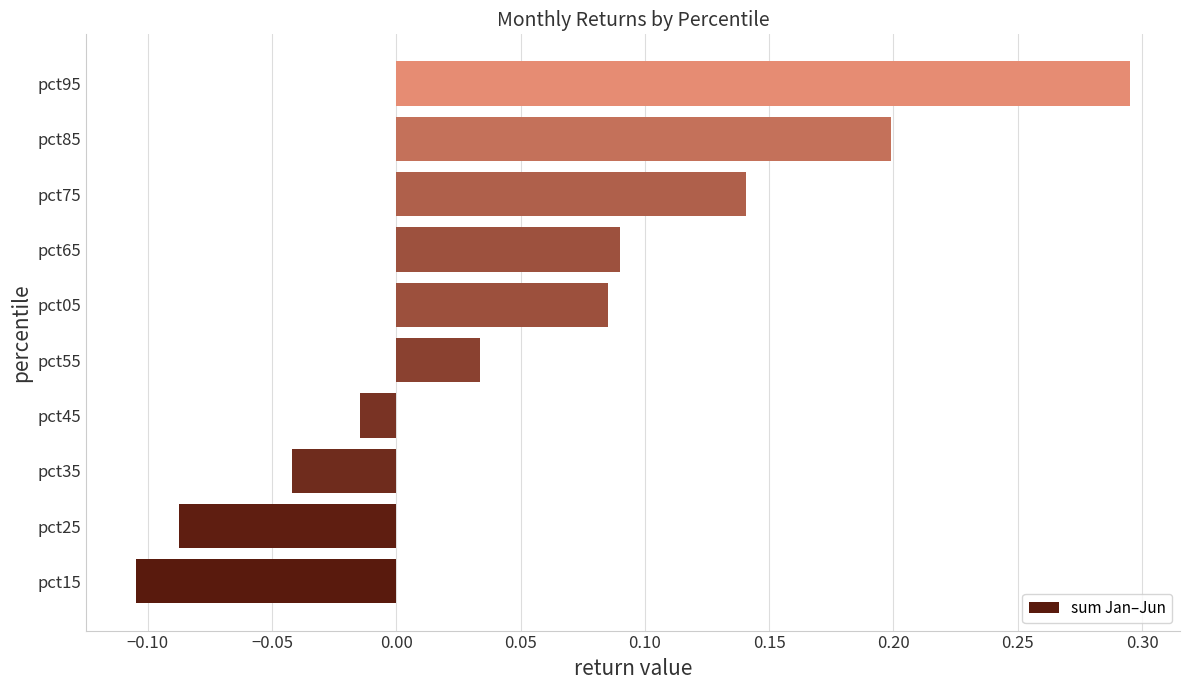

What is the sum of the values at pct95 and pct75?

0.4